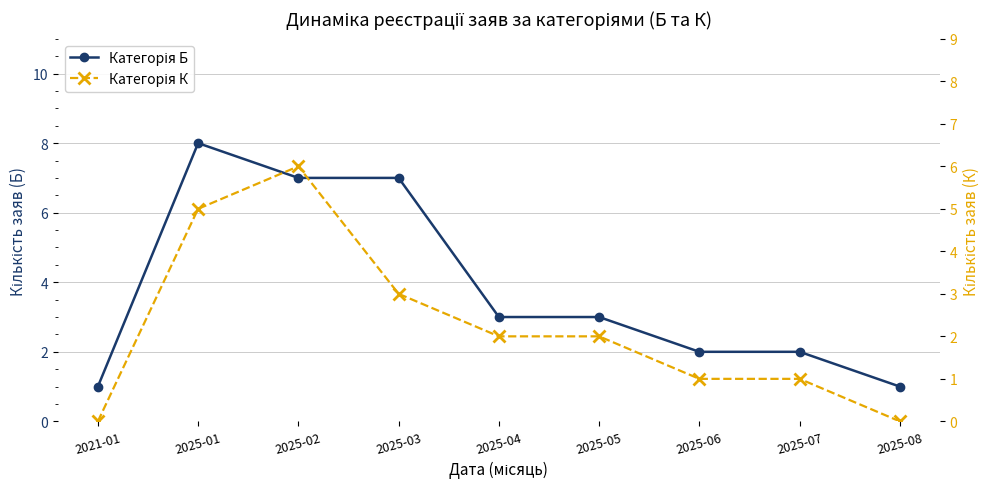

How many distinct data groups are displayed?

2